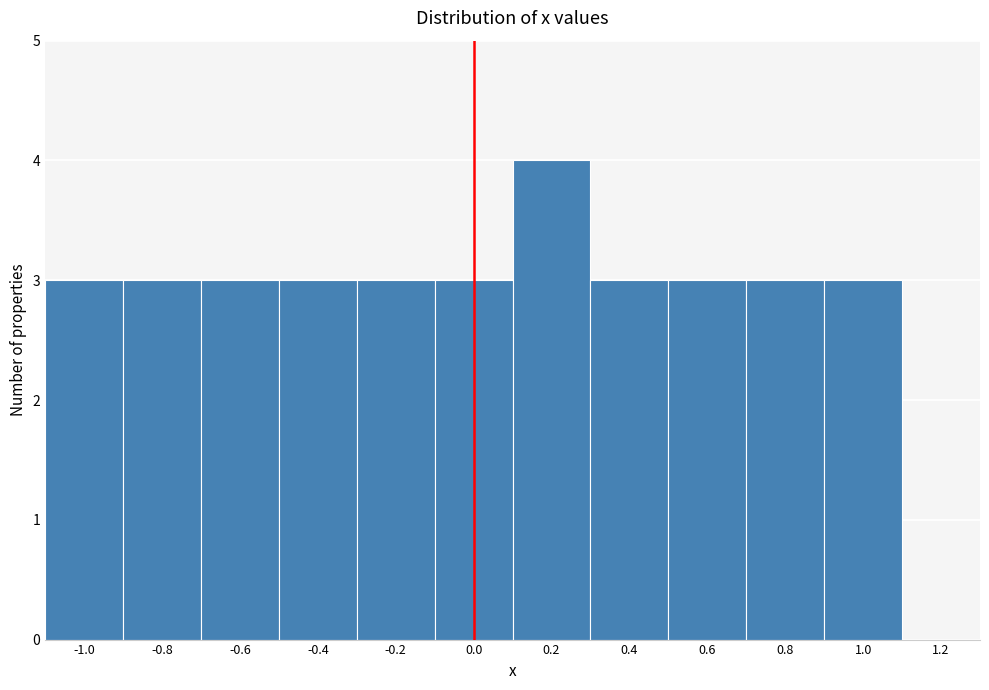

Reading left to right, transcribe this chart: for each bar, give the range it covers on the x-axis and its height. The values are not printed on the chart, so give them approximately, as read against the axis.

-1.1 to -0.9: 3
-0.9 to -0.7: 3
-0.7 to -0.5: 3
-0.5 to -0.3: 3
-0.3 to -0.1: 3
-0.1 to 0.1: 3
0.1 to 0.3: 4
0.3 to 0.5: 3
0.5 to 0.7: 3
0.7 to 0.9: 3
0.9 to 1.1: 3
1.1 to 1.3: 0